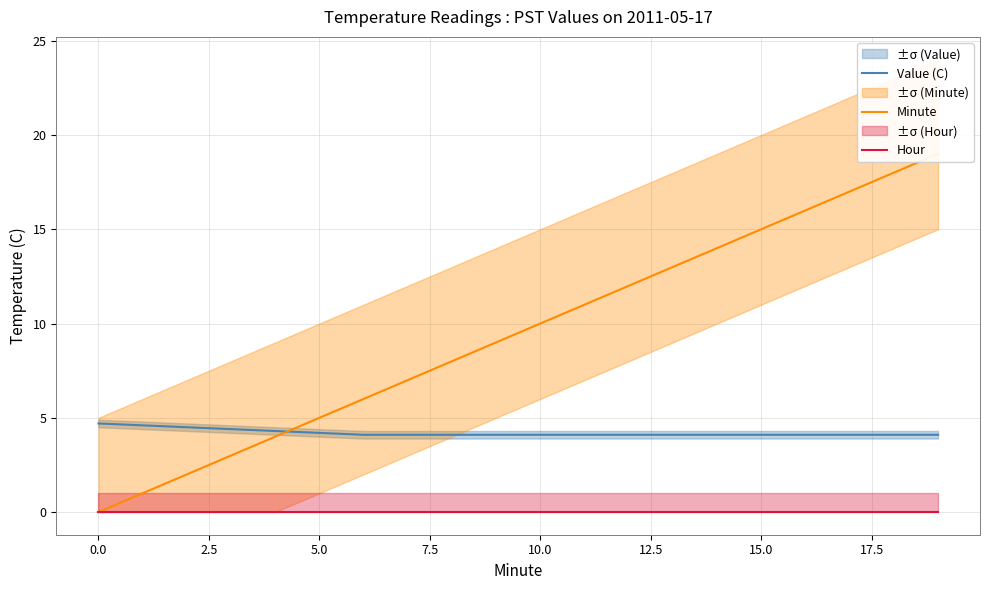

Which series has the largest range (max minus min)?

Minute